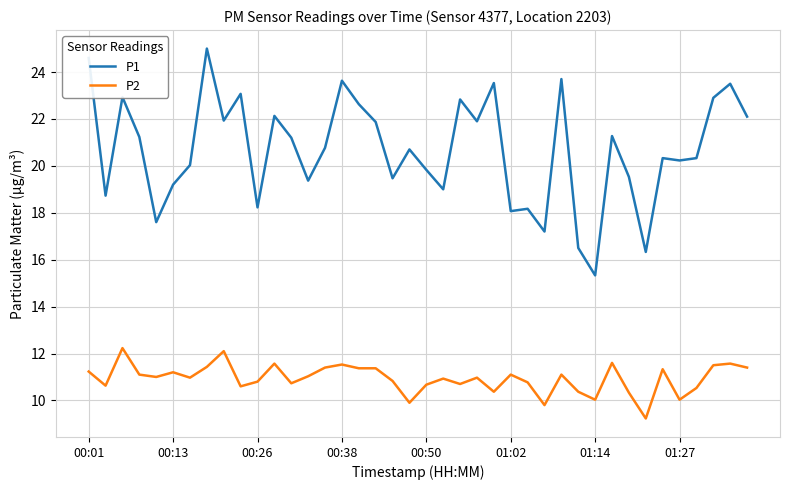

What are all the series names shown in the legend?

P1, P2